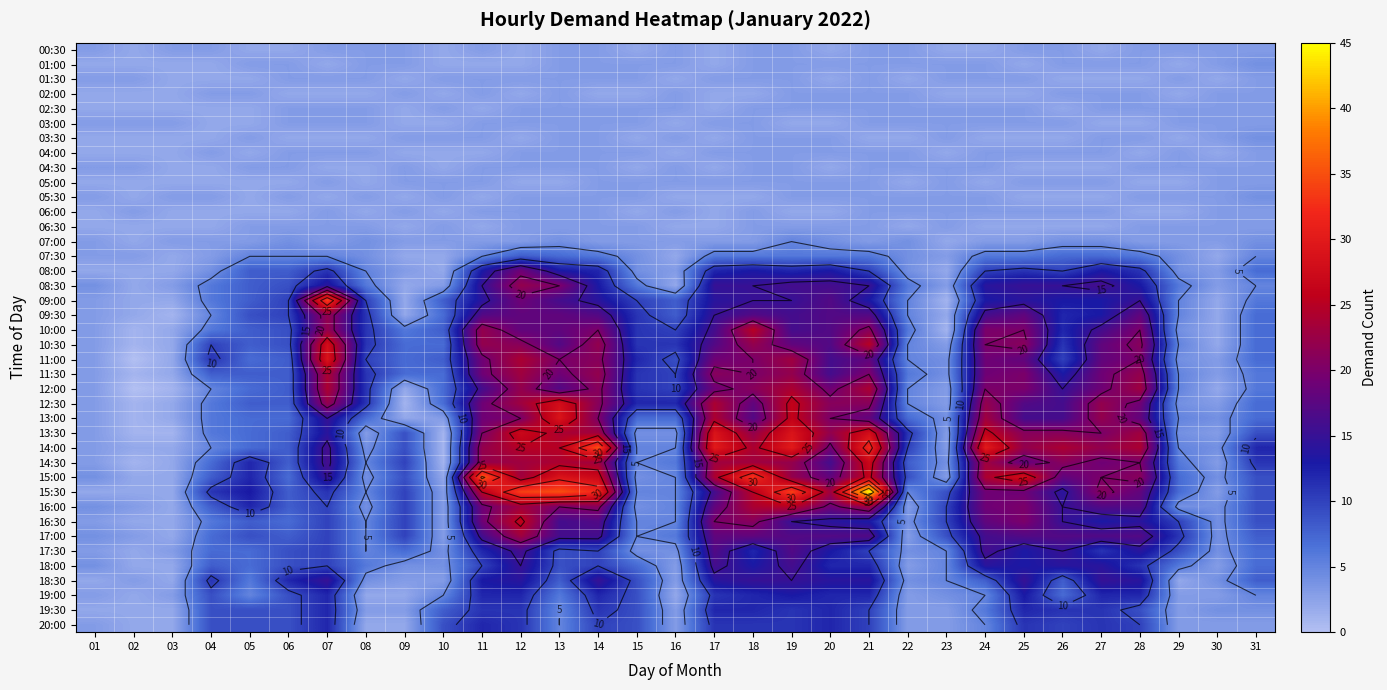

At how many categories does at least one series exceed 12?

16